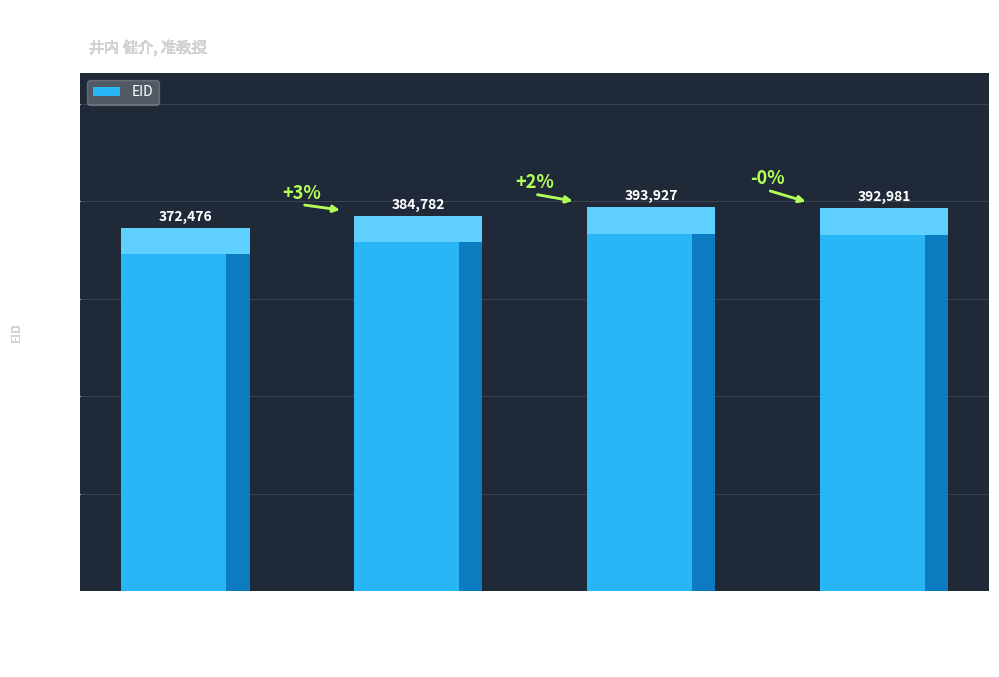

What is the average value?

386042